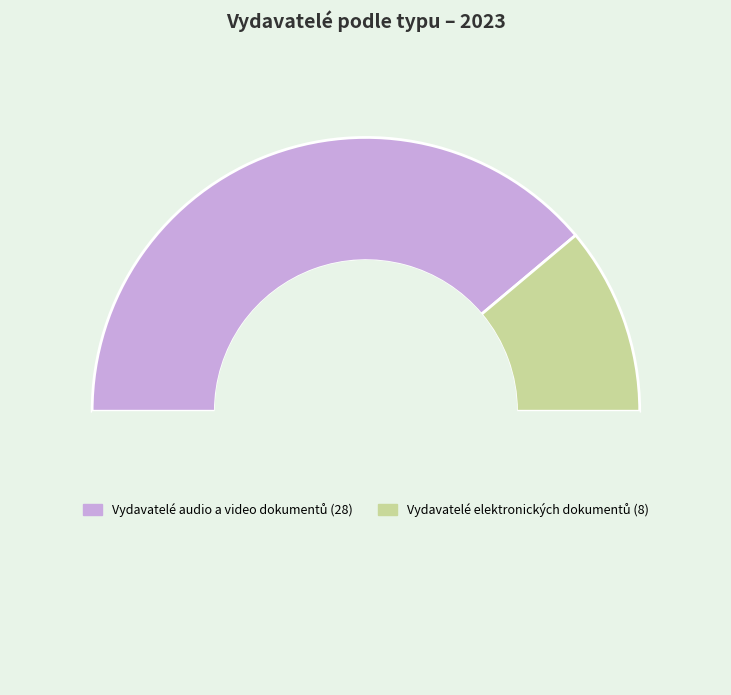

Is there any slice that represents more than half of the pie?

Yes